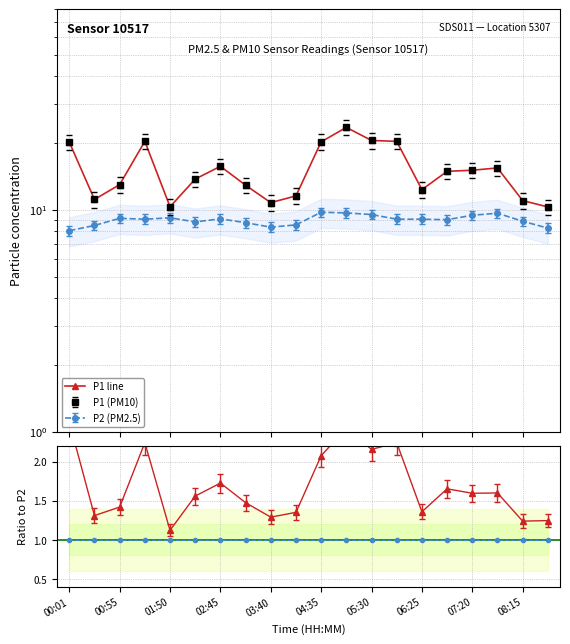

True or false: P1 line and P2/P2 intersect in this chart.

False